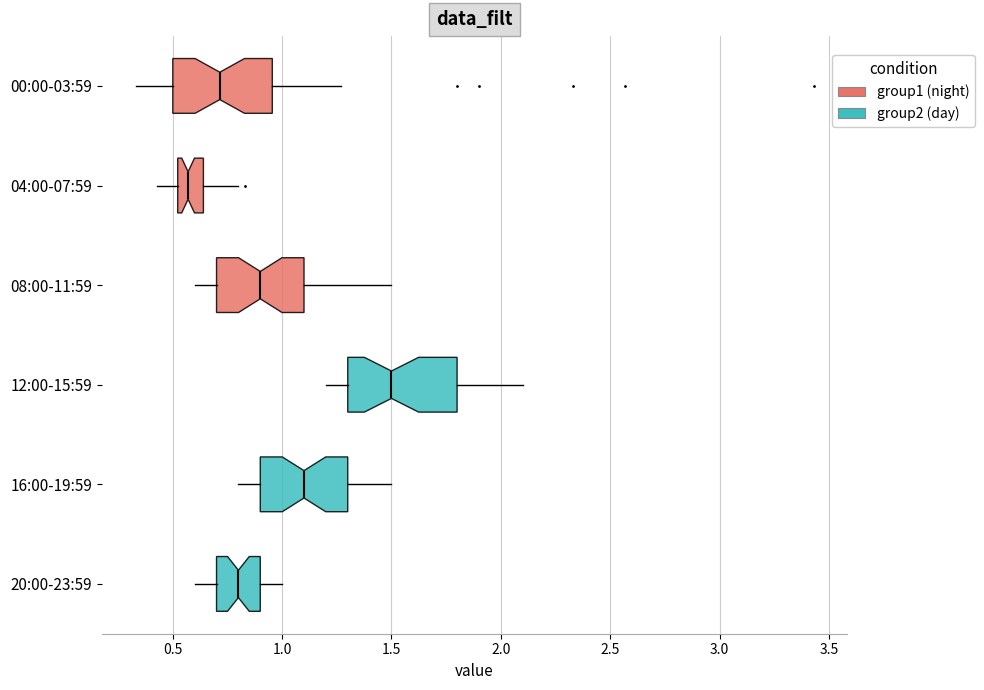

Reading bottom to top, read every box against the x-axis: the position of its median line, the range the box covers, and the ends of its whiskers. The values are not printed on the chart, so give them approximately, as read against the axis.

20:00-23:59: median 0.80, box 0.70 to 0.90, whiskers 0.60 to 1.00
16:00-19:59: median 1.10, box 0.90 to 1.30, whiskers 0.80 to 1.50
12:00-15:59: median 1.50, box 1.30 to 1.80, whiskers 1.20 to 2.10
08:00-11:59: median 0.90, box 0.70 to 1.10, whiskers 0.60 to 1.50
04:00-07:59: median 0.55, box 0.50 to 0.65, whiskers 0.45 to 0.80
00:00-03:59: median 0.70, box 0.50 to 0.95, whiskers 0.35 to 1.25